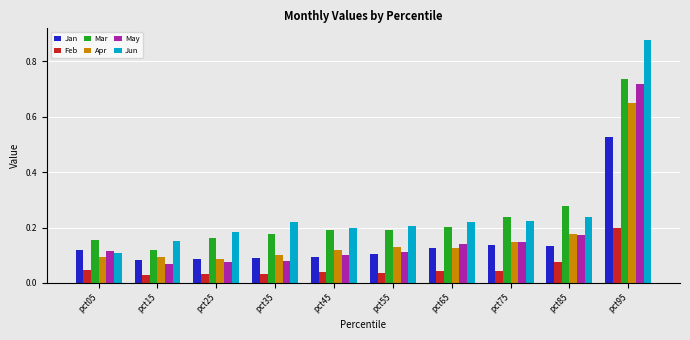

What is the sum of the Jun values at pct75 and pct55?

0.4